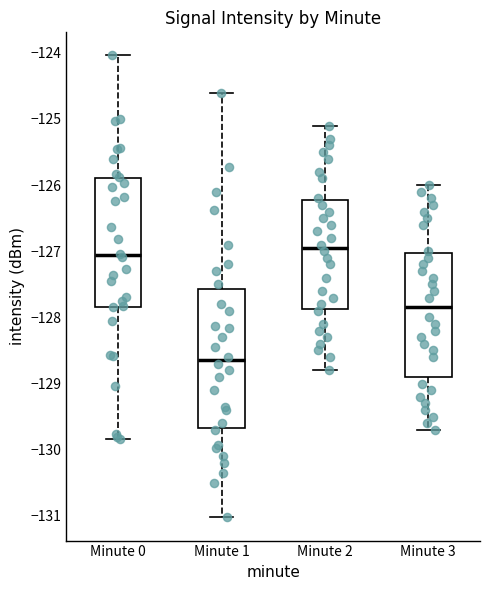

Where does the median line of the box for Minute 1 sit on the y-axis? The values are not printed on the chart, so give them approximately, as read against the axis.

-128.6